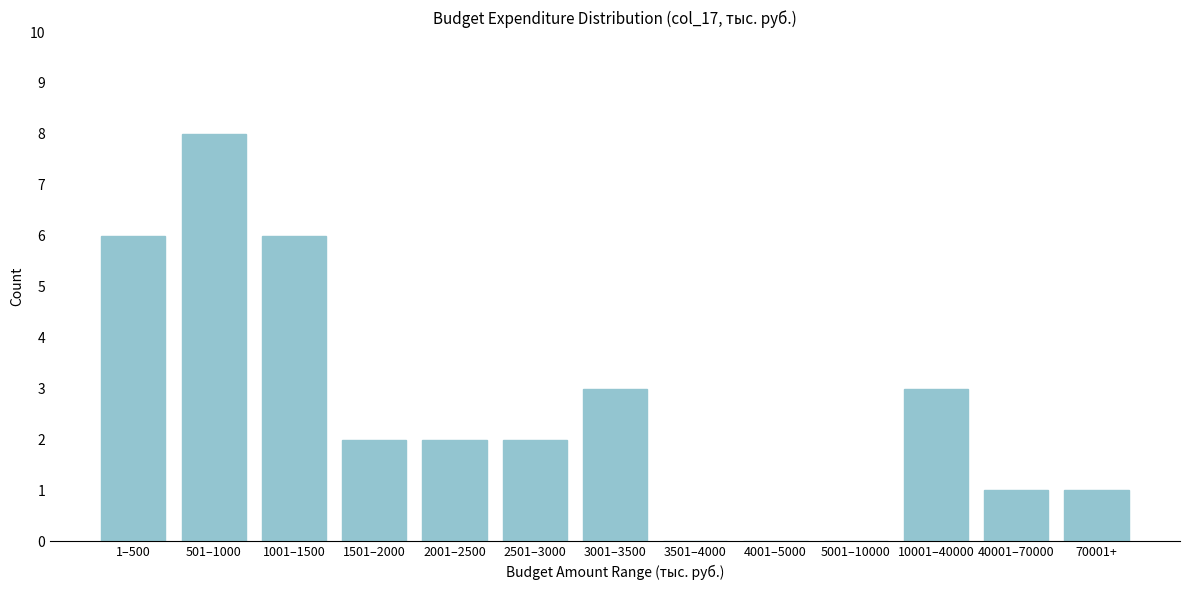

Reading left to right, what are all the values shown in this chart?

1–500=6	501–1000=8	1001–1500=6	1501–2000=2	2001–2500=2	2501–3000=2	3001–3500=3	3501–4000=0	4001–5000=0	5001–10000=0	10001–40000=3	40001–70000=1	70001+=1